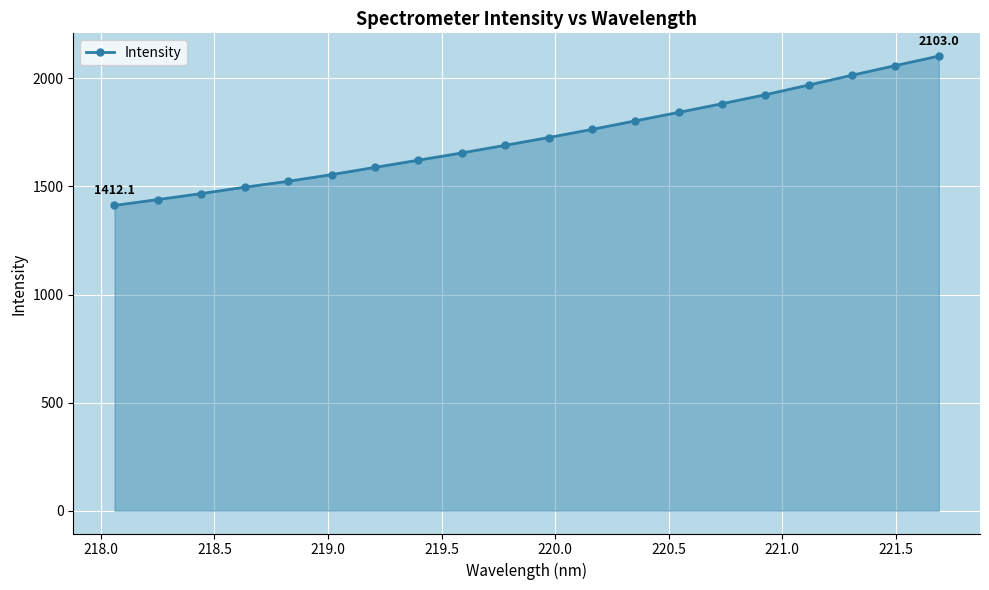

What is the value of the 19th point from the left?

2059.0